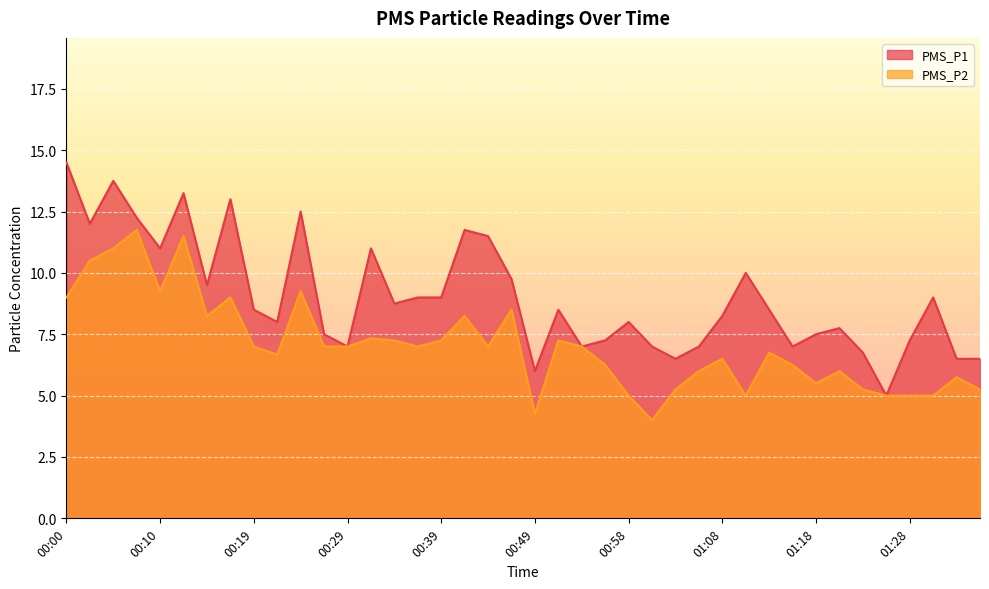

Where is the first local maximum for PMS_P1?

00:05